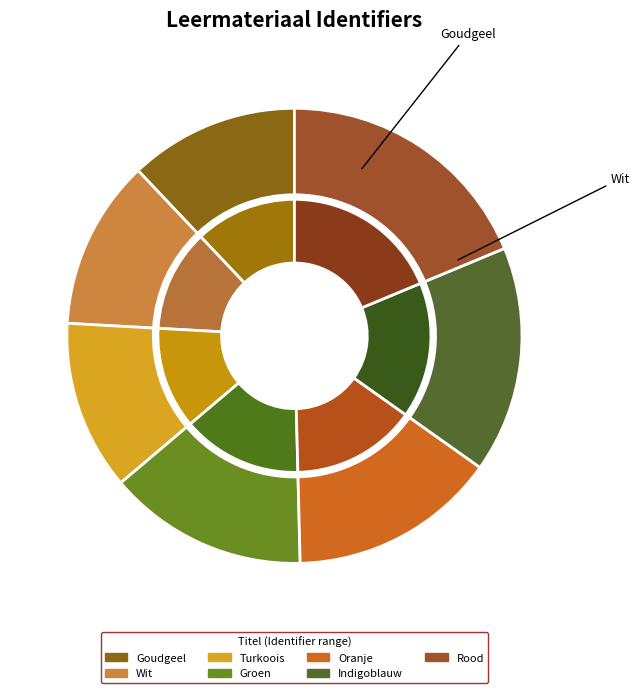

Is the sum of Rood and Indigoblauw greater than half?

No